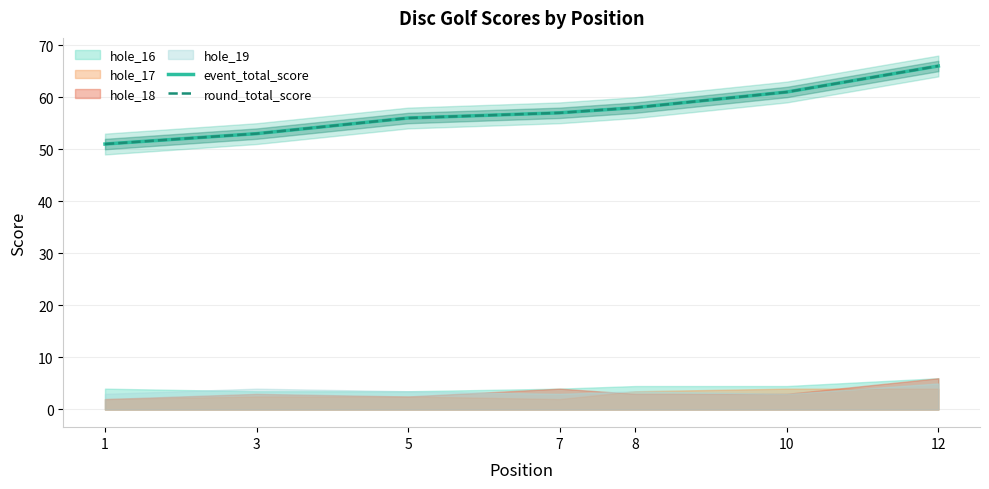

Is it true that event_total_score equals 38 at 10?

False